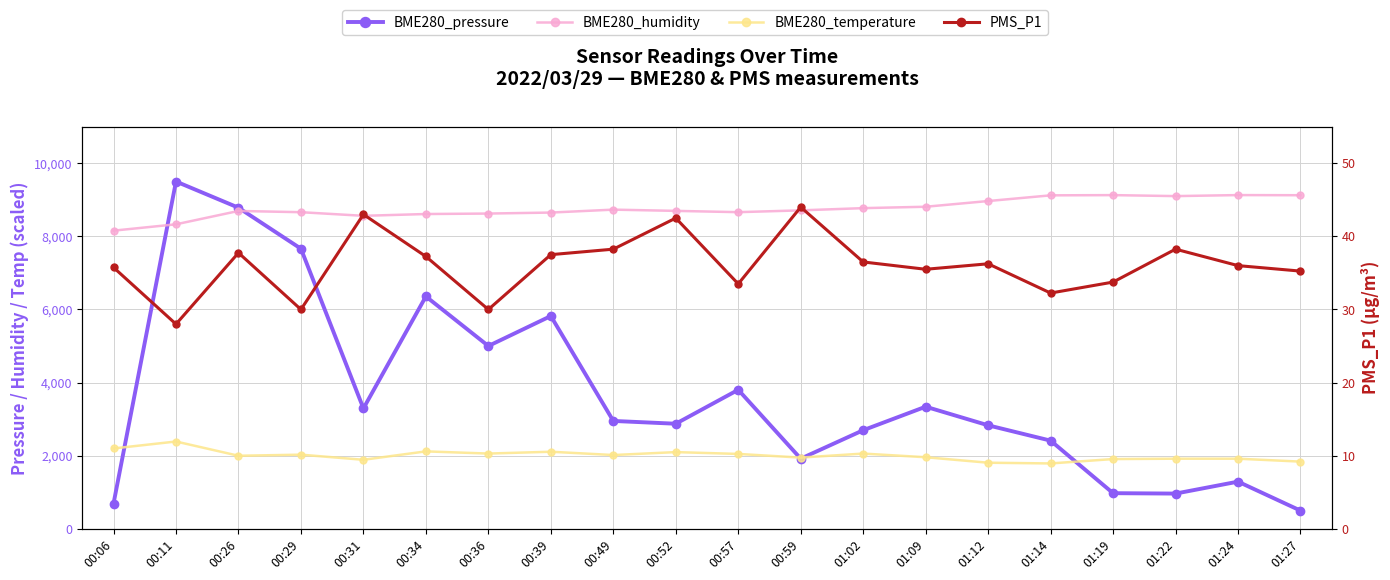

How many lines are shown in the chart?

4